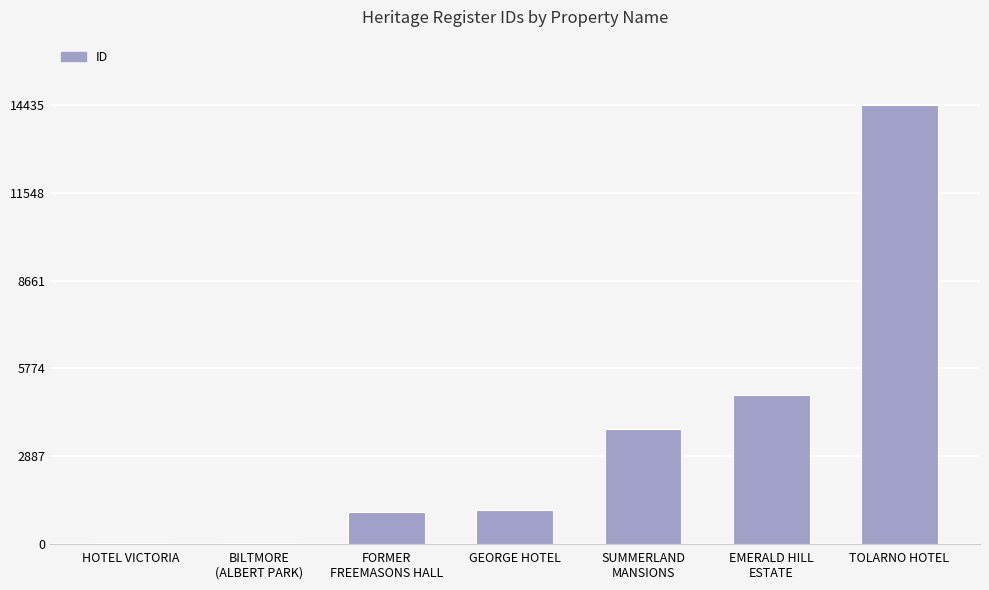

Which category has the highest value across all series?

TOLARNO HOTEL